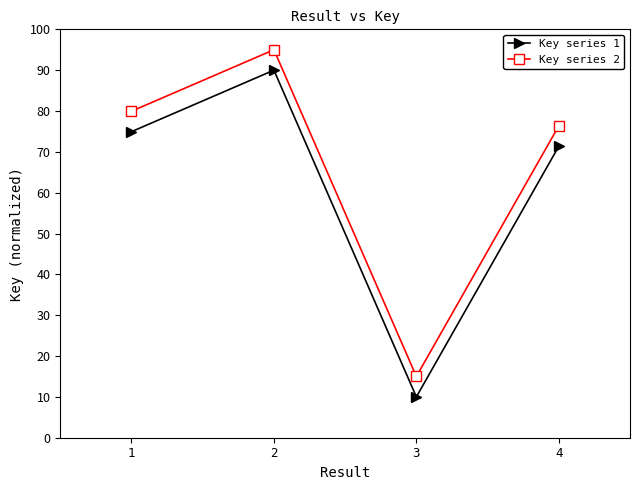

Which category has the highest value across all series?

2